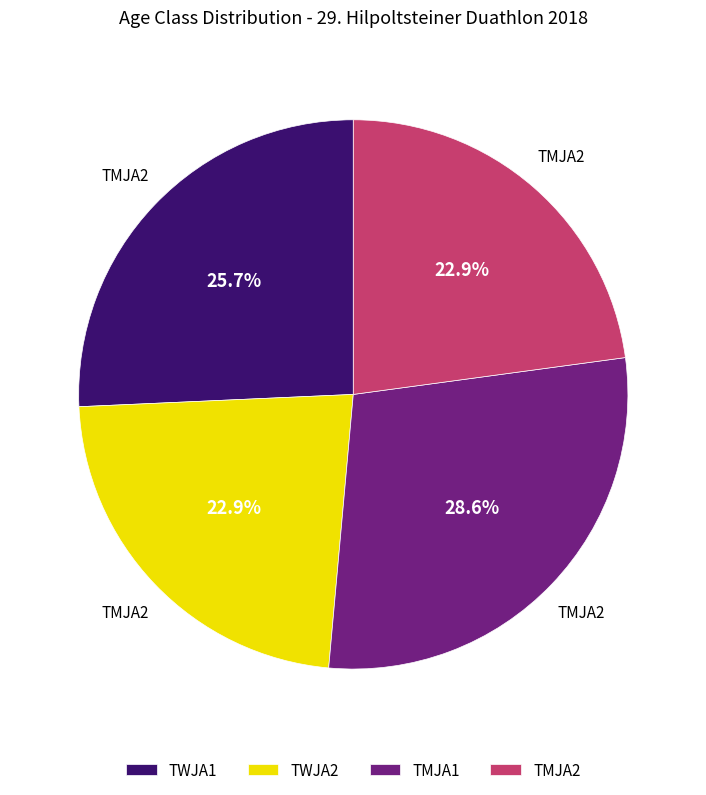

Does TWJA2 account for over 50% of the chart?

No